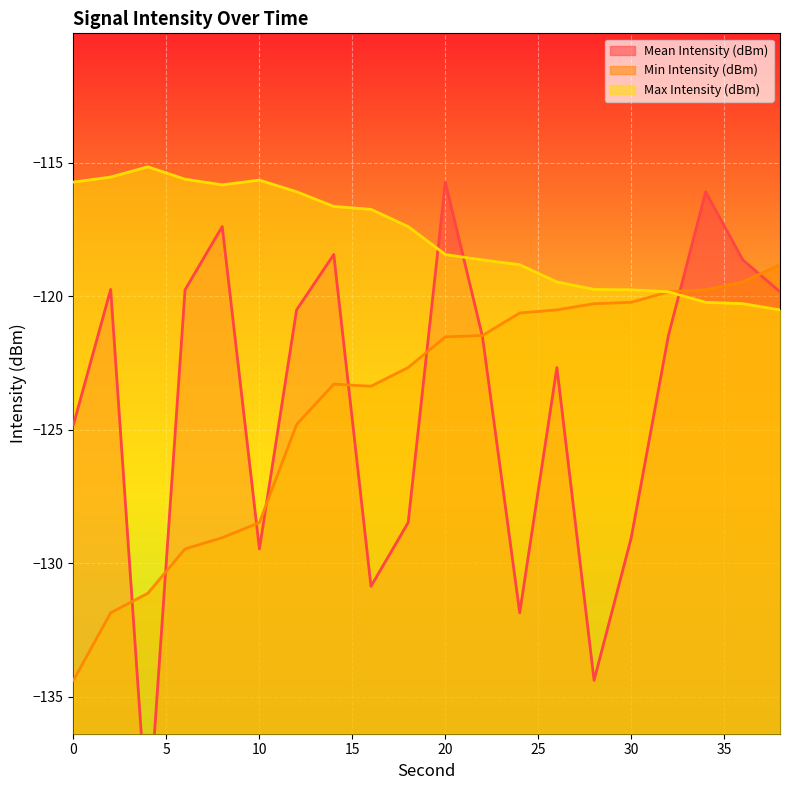

What is the value of the Mean Intensity (dBm) point at the 1st from the left?

-124.8